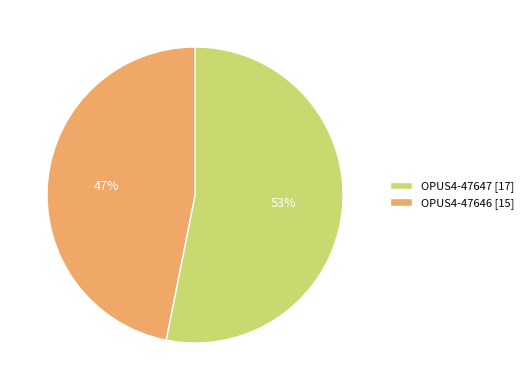

To the nearest percent, what percentage of the pie is OPUS4-47647?

53%